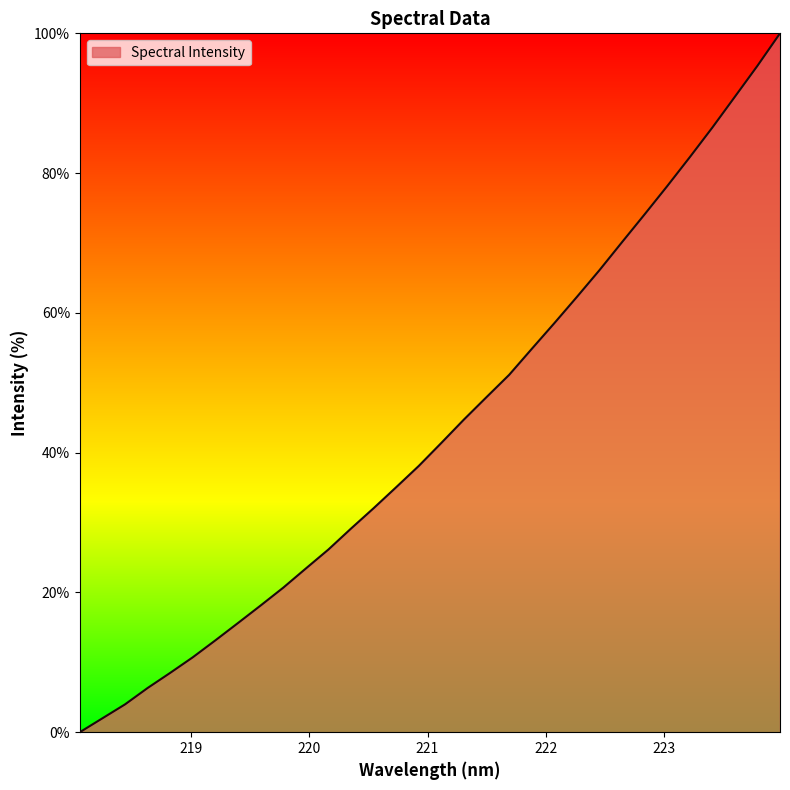

What is the difference between the maximum and minimum values?

100.0